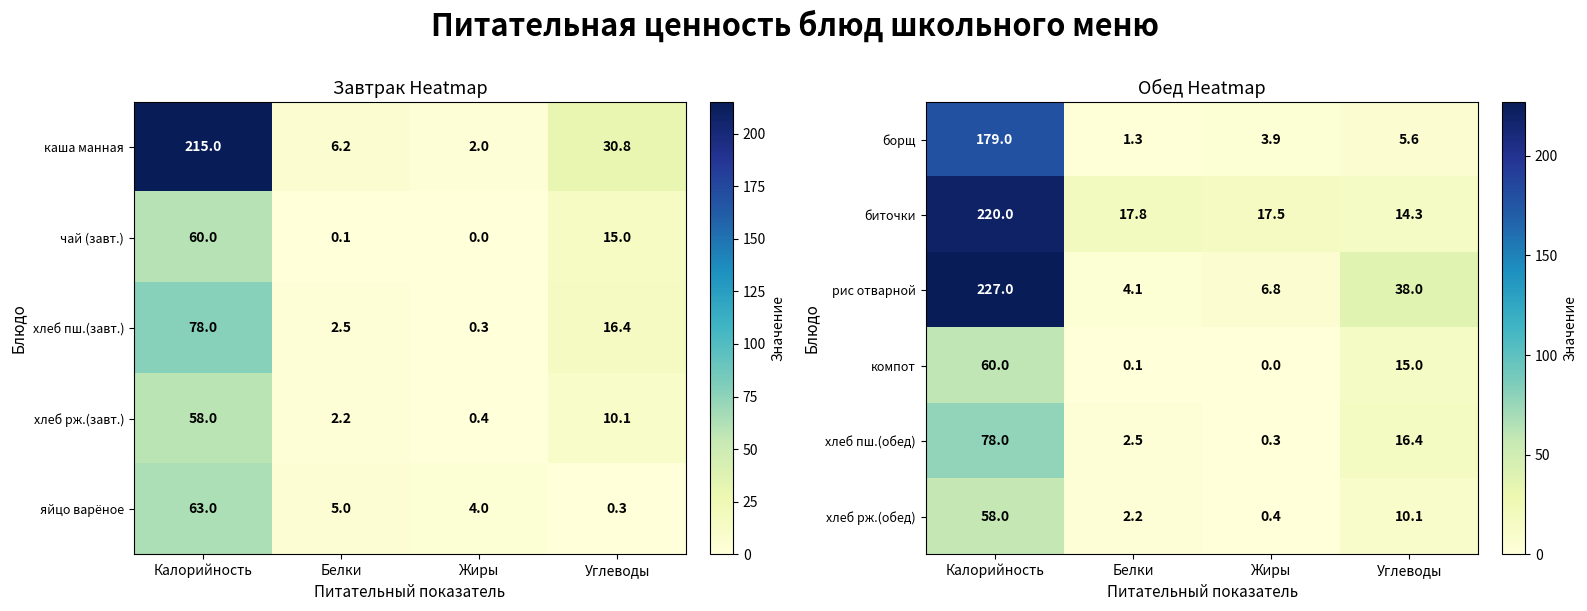

The компот series shows 0.1 at Белки. True or false?

True